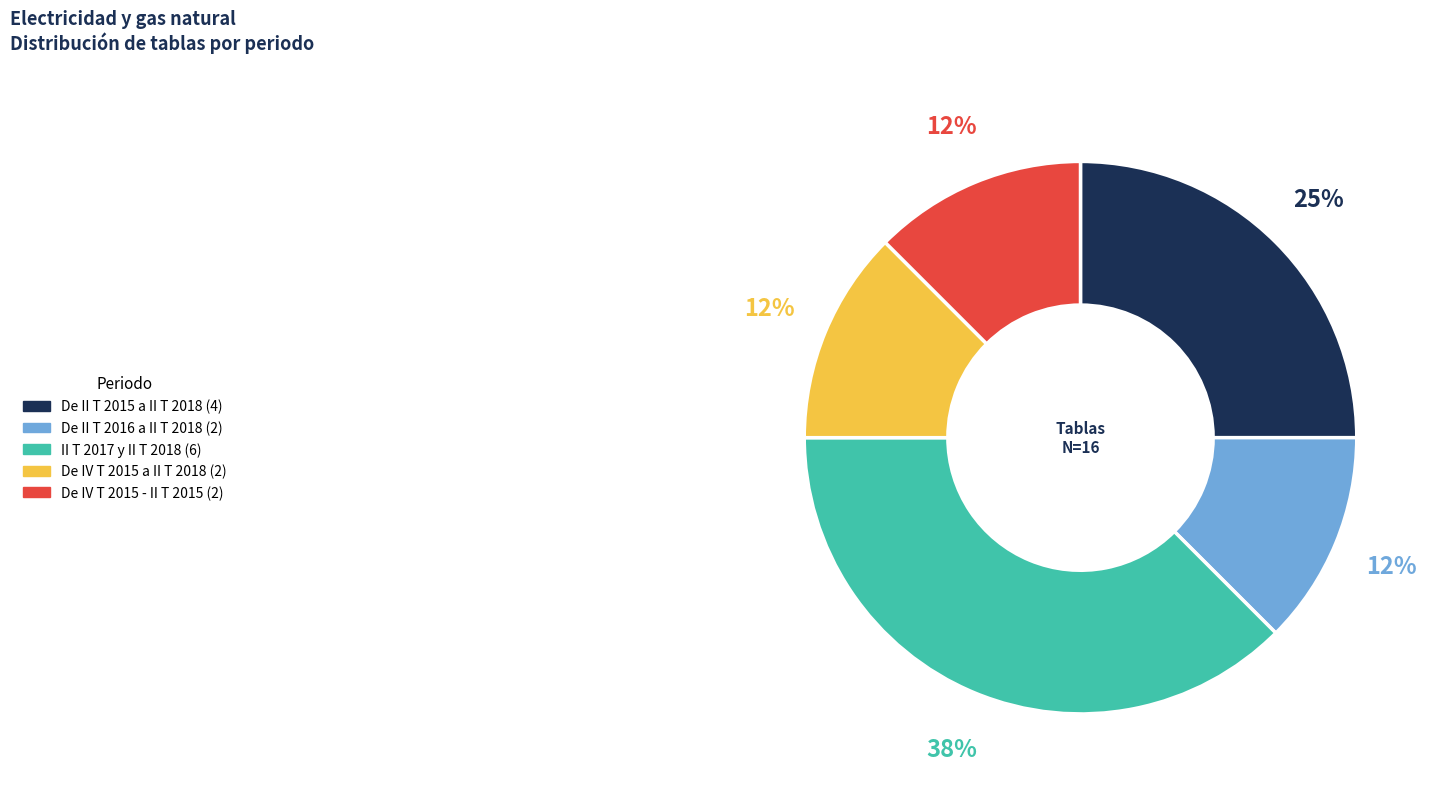

Is there any slice that represents more than half of the pie?

No